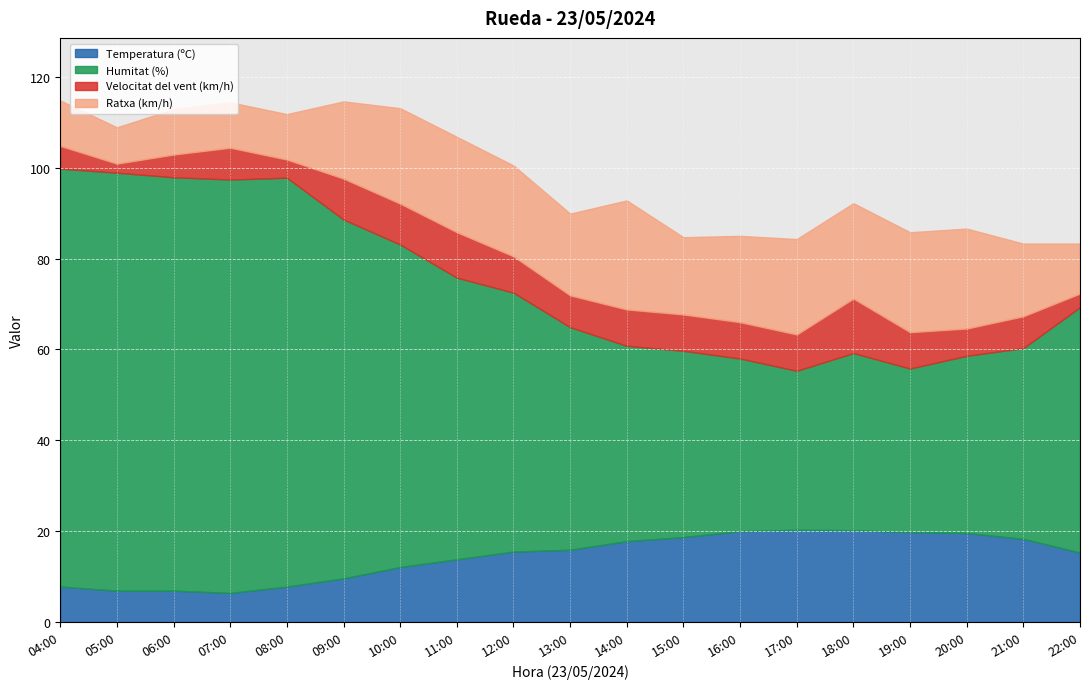

The Velocitat del vent (km/h) series shows 4.2 at 13:00. True or false?

False